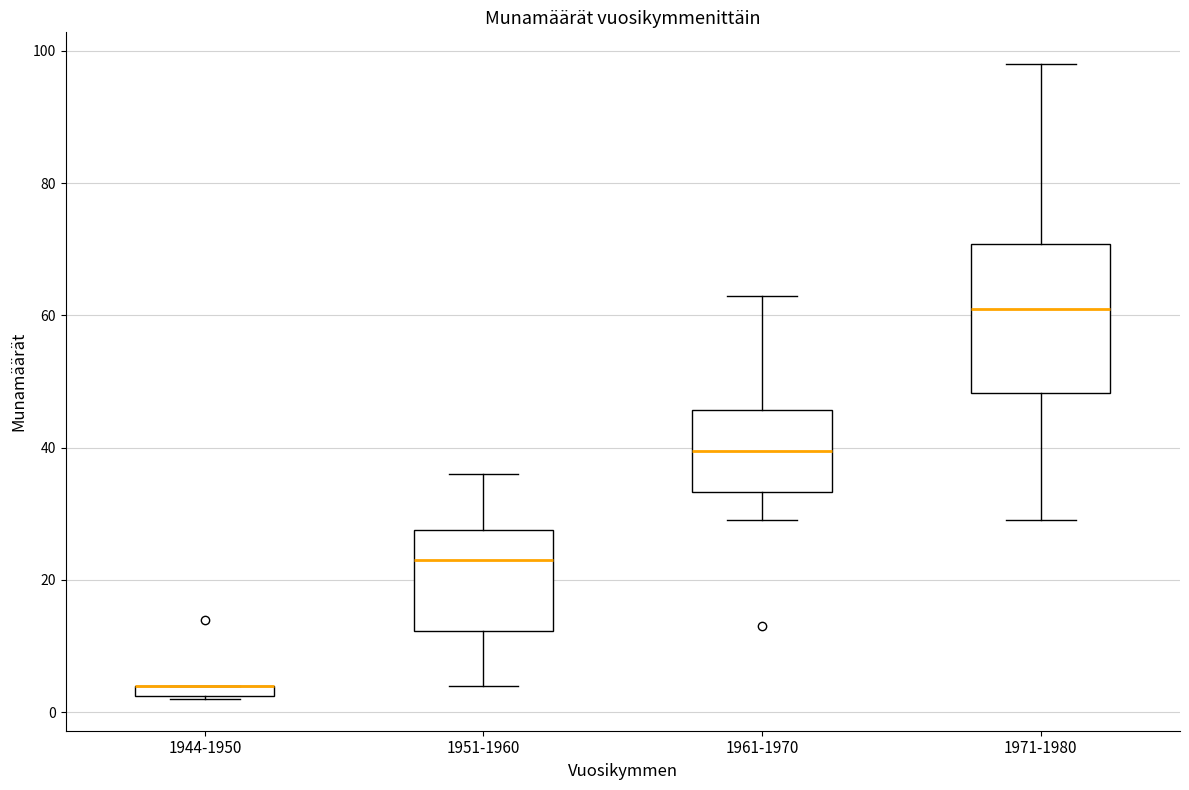

Comparing the boxes themselves (not the whiskers), which one is the tallest?

1971-1980